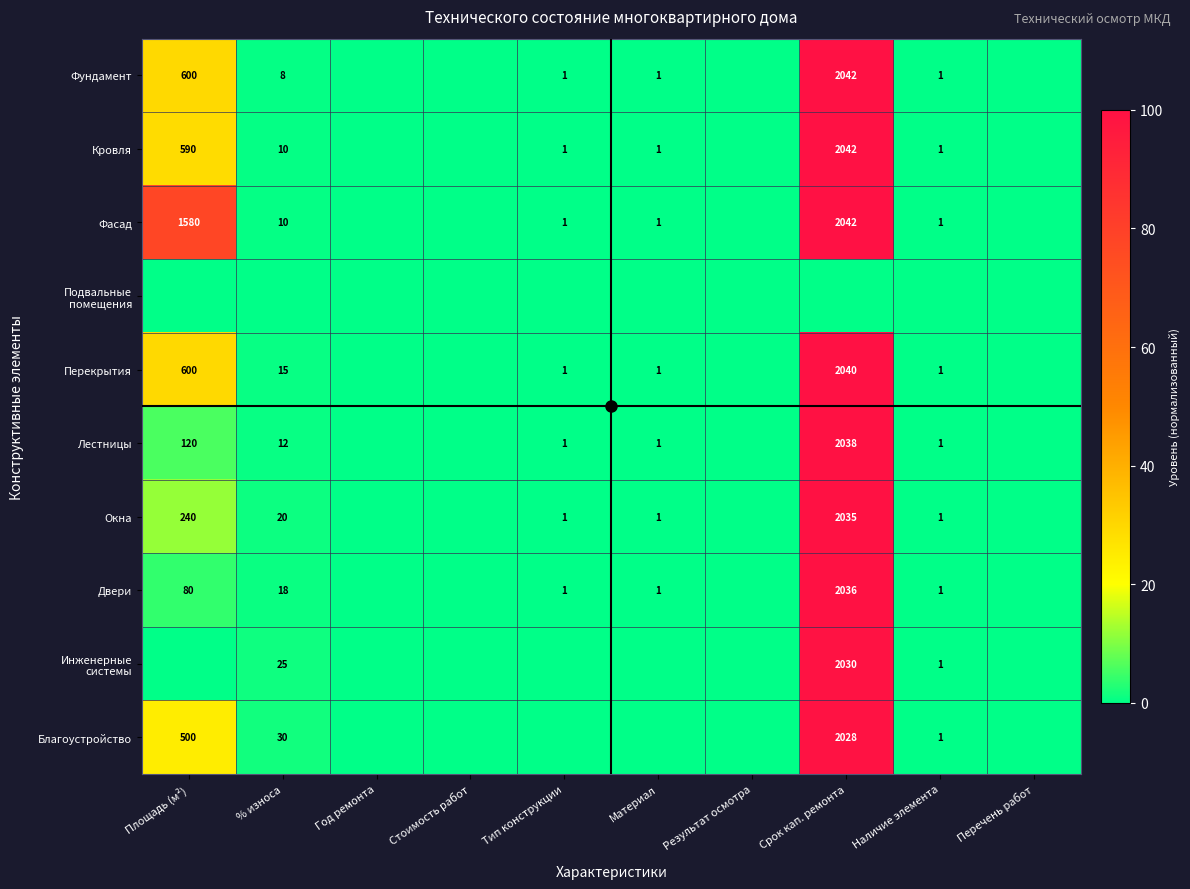

Count the number of data series in this chart.

10